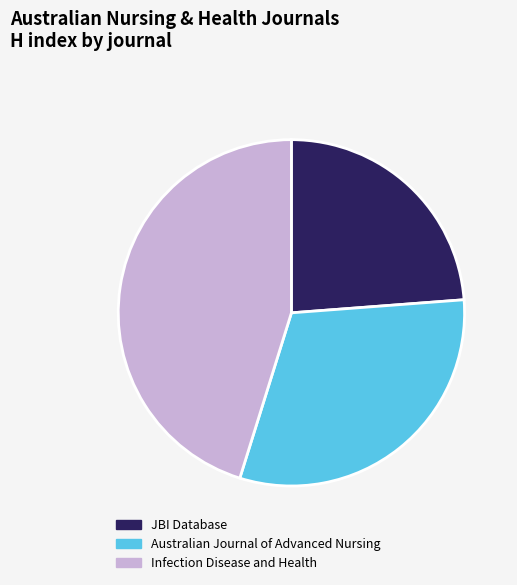

Is there any slice that represents more than half of the pie?

No